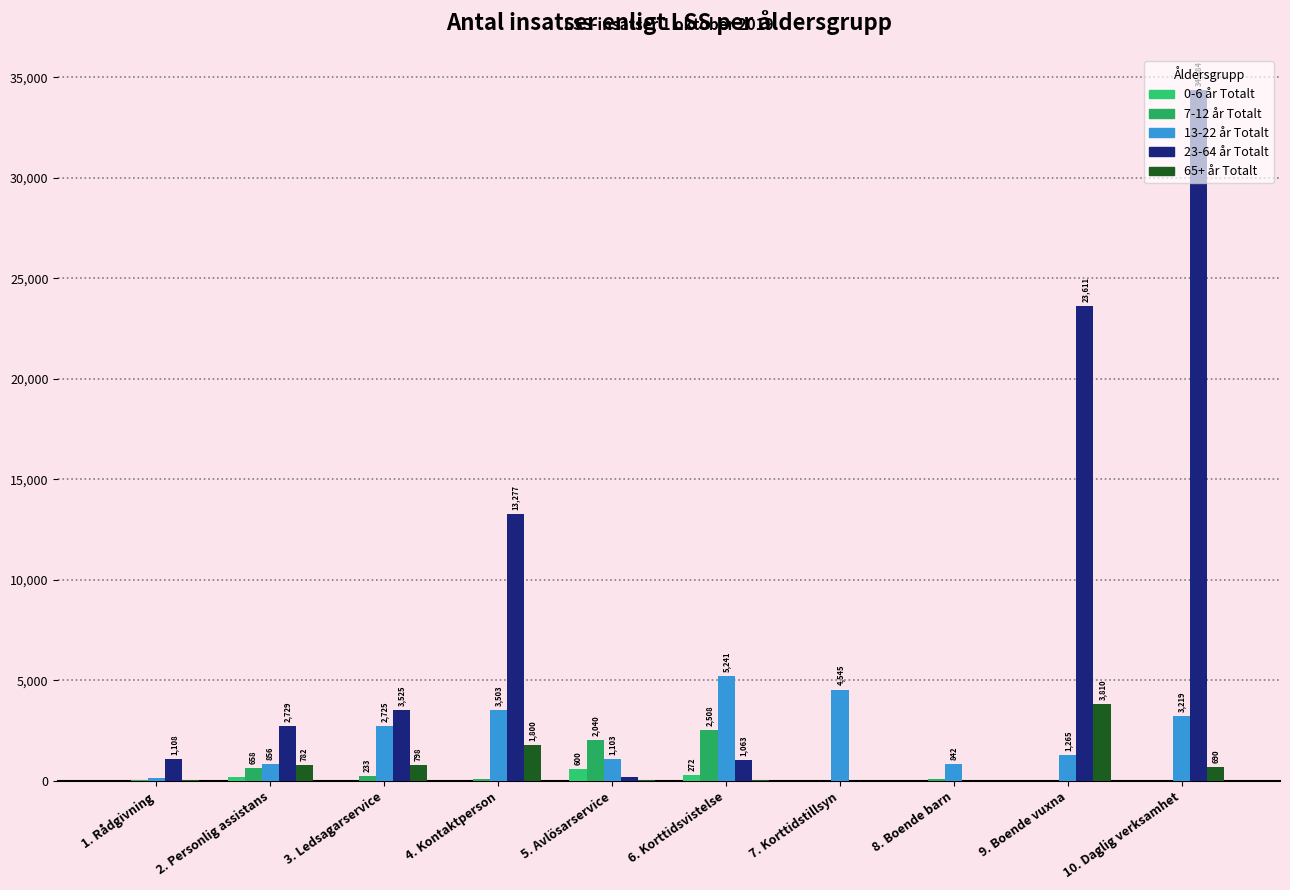

Are the bars horizontal?

No